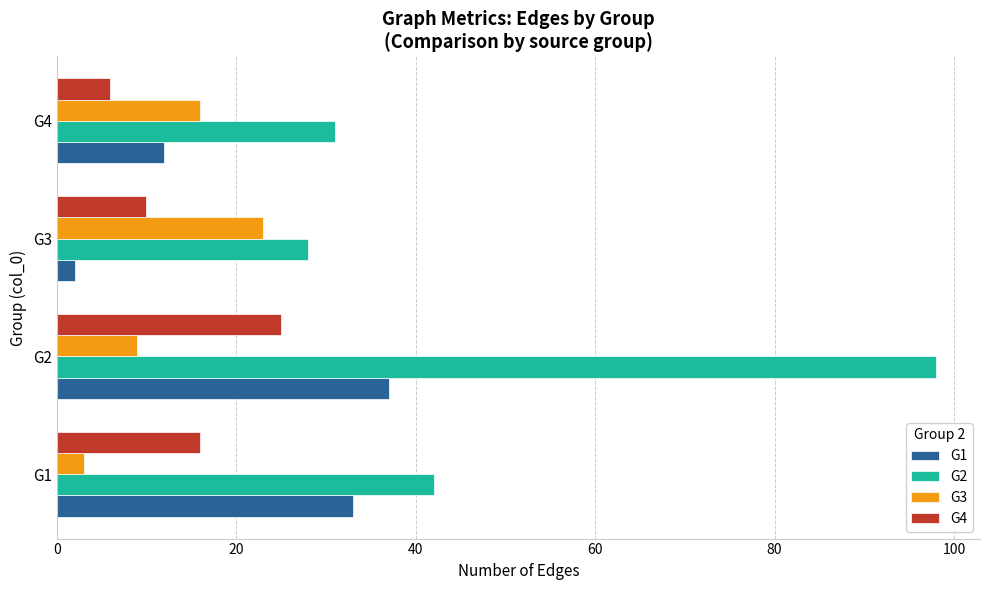

At which category does the chart reach its minimum across all series?

G3